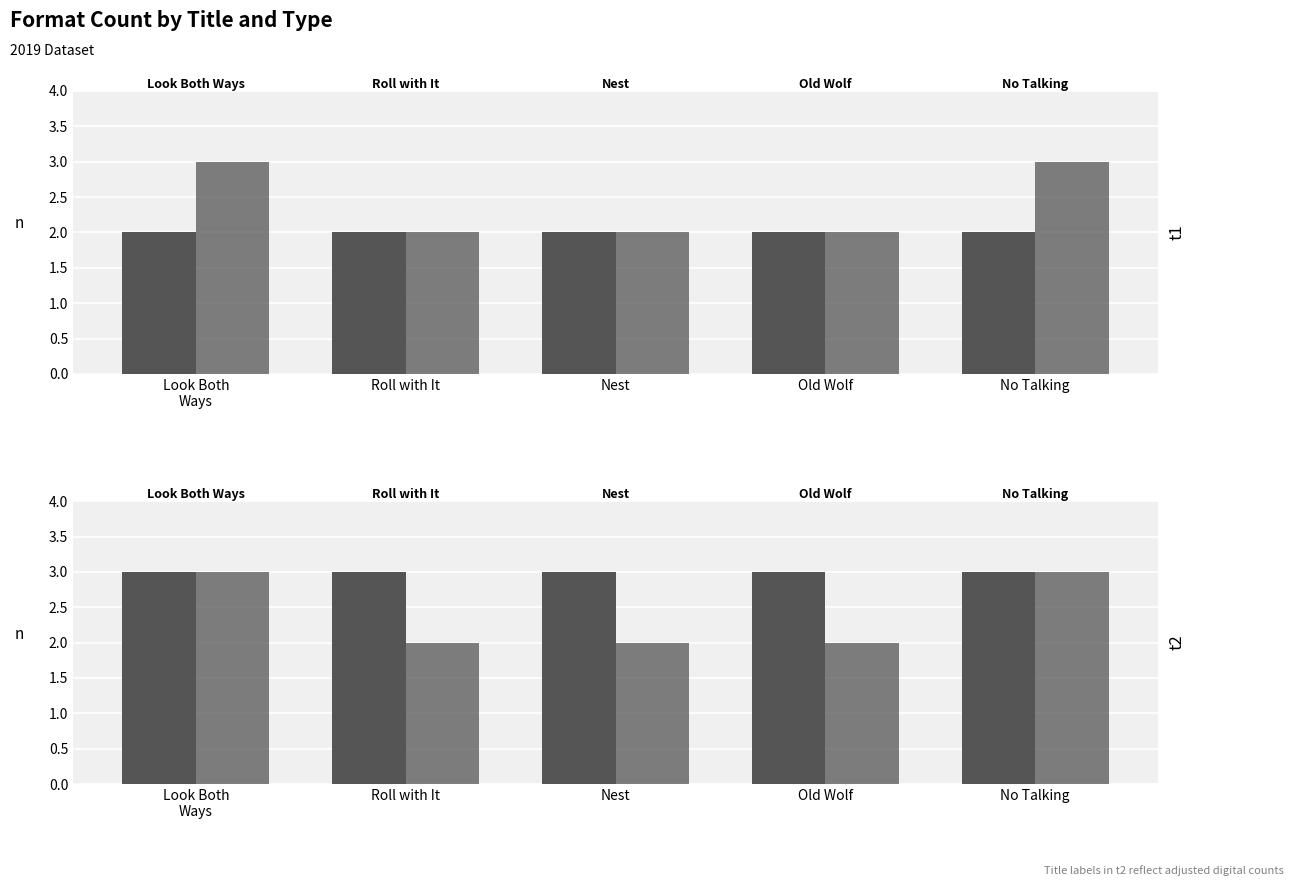

What is the value of the Digital bar at the 4th from the left?

3